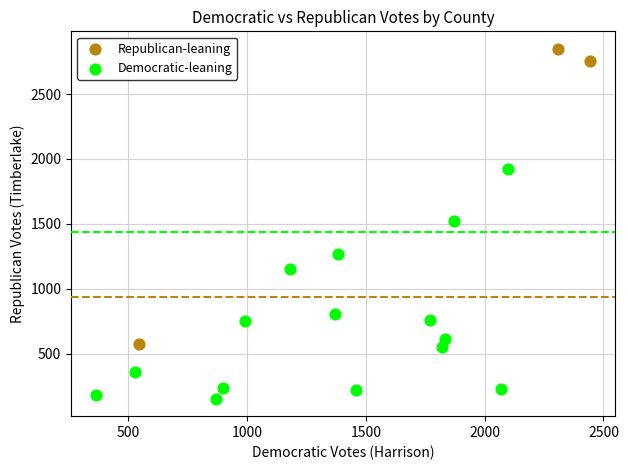

Which series contains the highest Y value?

Republican-leaning